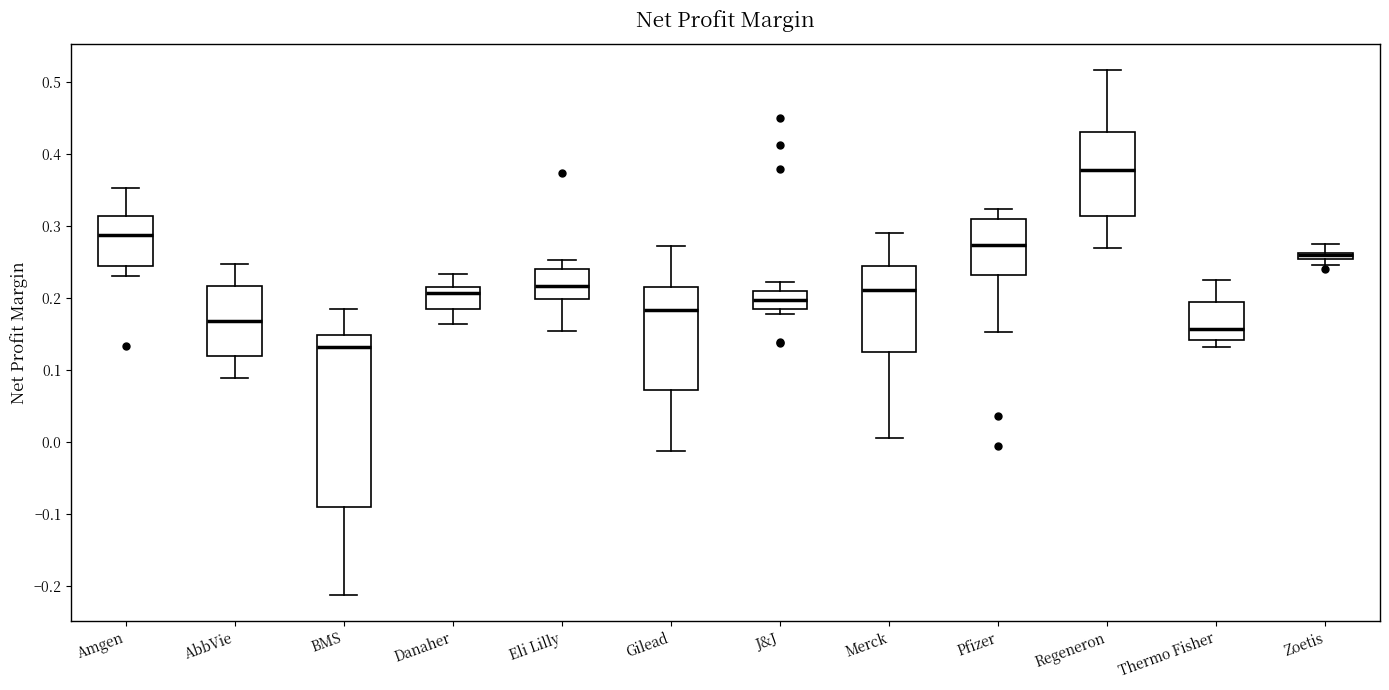

Which box is the tallest, from its lower edge to its upper edge?

BMS